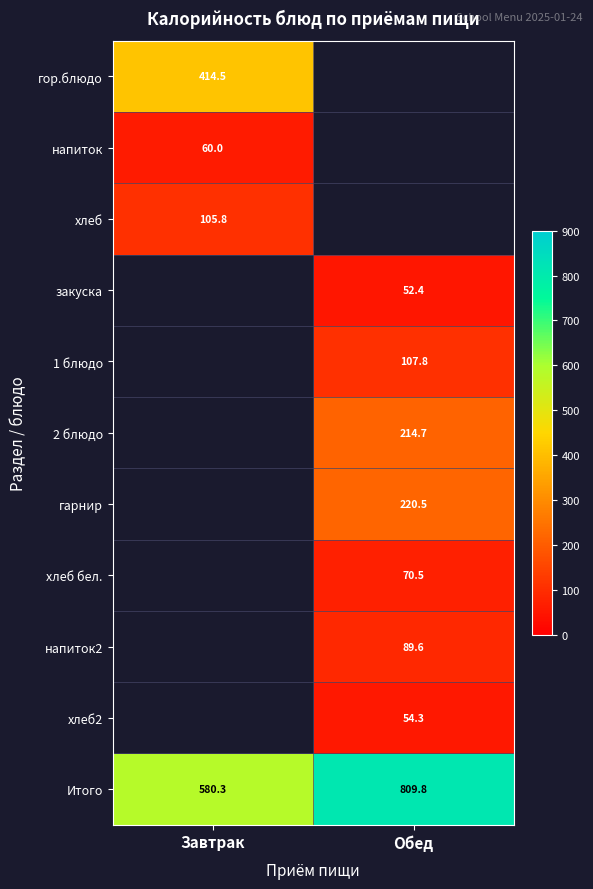

Where is Итого nearest to the value 695?

Завтрак